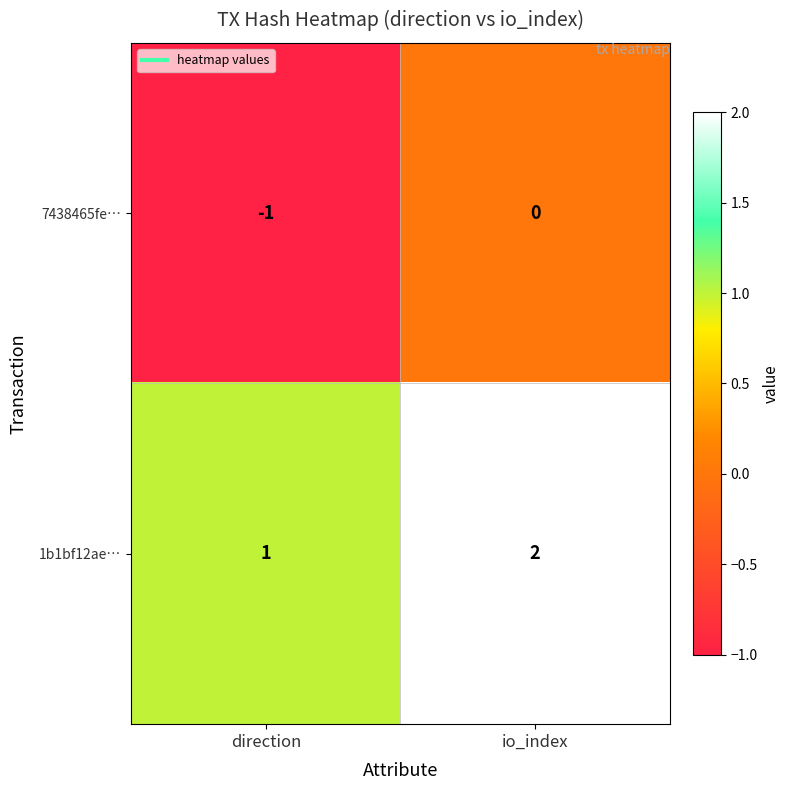

How many data points does each series have?

2